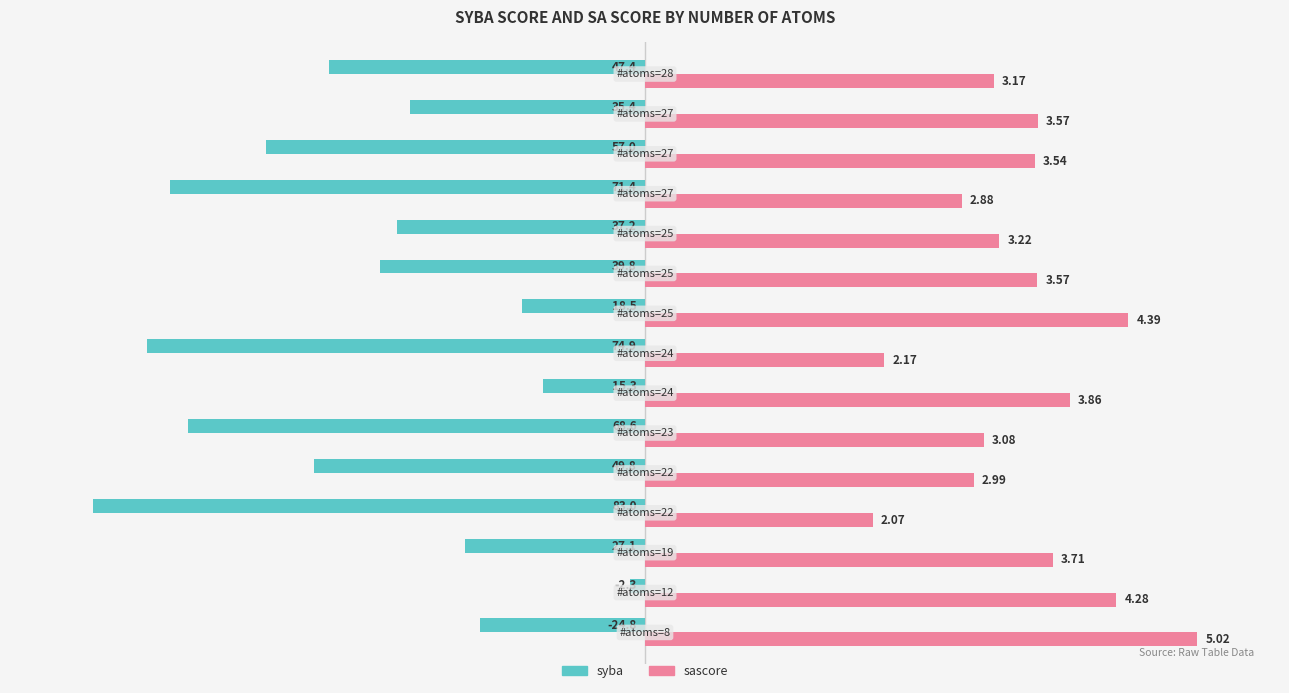

What are all the series names shown in the legend?

syba, sascore